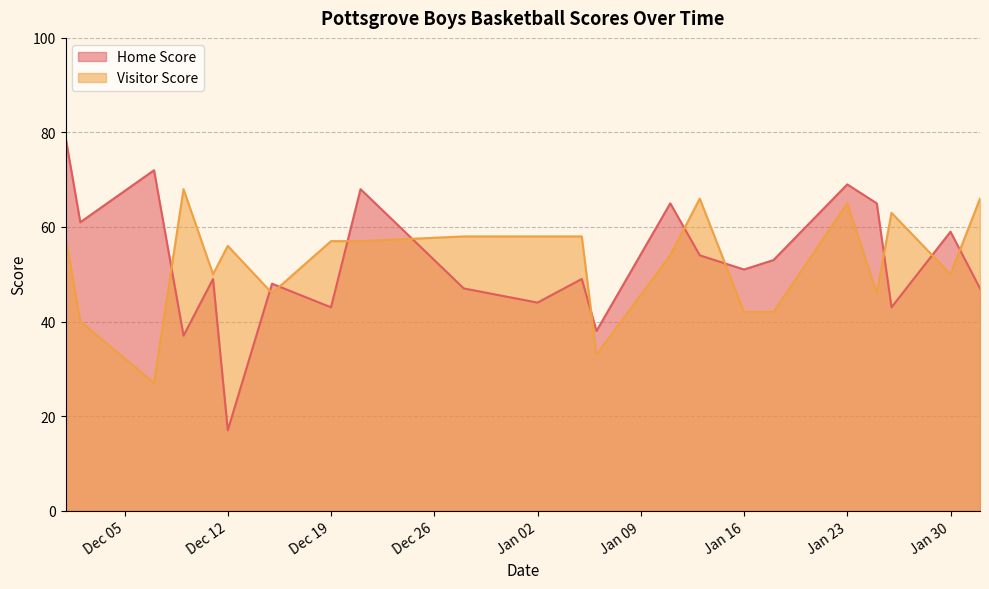

What are all the series names shown in the legend?

Home Score, Visitor Score